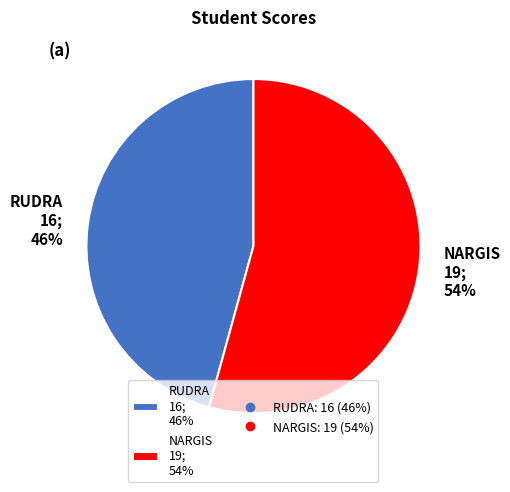

Between NARGIS 19; 54% and RUDRA 16; 46%, which is larger?

NARGIS 19; 54%